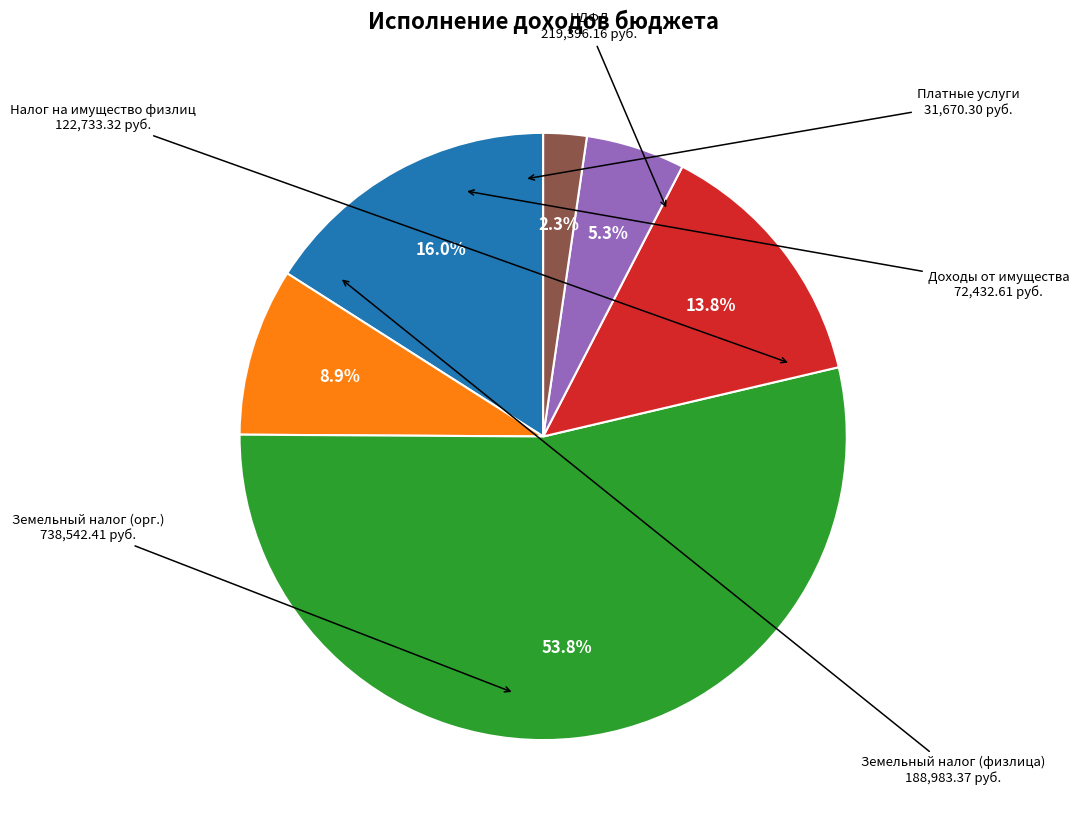

Does any single category account for the majority?

Yes